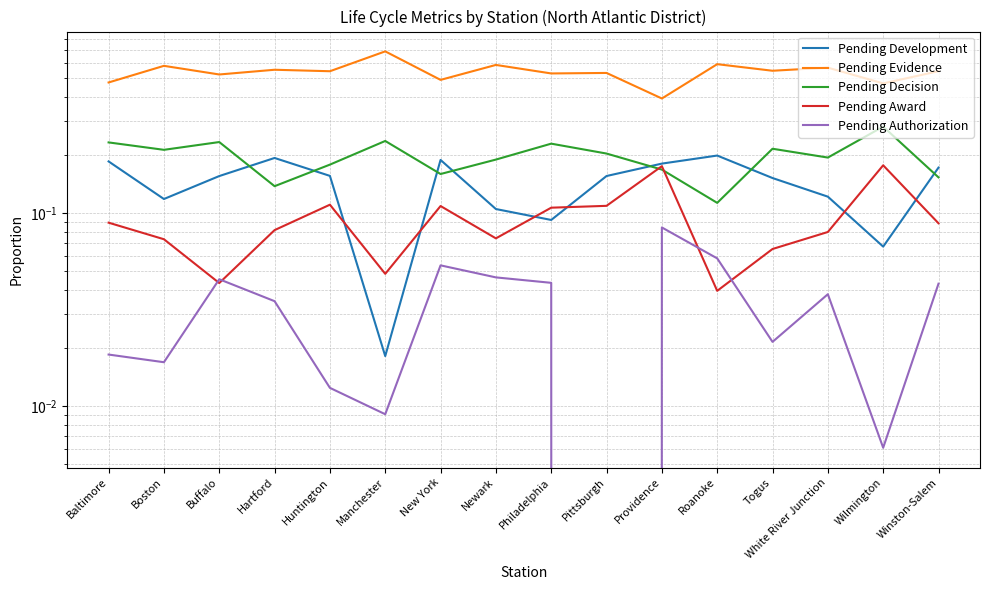

Reading left to right, transcribe all the data shown in this chart.

Pending Development: Baltimore=0.2	Boston=0.1	Buffalo=0.2	Hartford=0.2	Huntington=0.2	Manchester=0.0	New York=0.2	Newark=0.1	Philadelphia=0.1	Pittsburgh=0.2	Providence=0.2	Roanoke=0.2	Togus=0.2	White River Junction=0.1	Wilmington=0.1	Winston-Salem=0.2
Pending Evidence: Baltimore=0.5	Boston=0.6	Buffalo=0.5	Hartford=0.6	Huntington=0.5	Manchester=0.7	New York=0.5	Newark=0.6	Philadelphia=0.5	Pittsburgh=0.5	Providence=0.4	Roanoke=0.6	Togus=0.5	White River Junction=0.6	Wilmington=0.5	Winston-Salem=0.5
Pending Decision: Baltimore=0.2	Boston=0.2	Buffalo=0.2	Hartford=0.1	Huntington=0.2	Manchester=0.2	New York=0.2	Newark=0.2	Philadelphia=0.2	Pittsburgh=0.2	Providence=0.2	Roanoke=0.1	Togus=0.2	White River Junction=0.2	Wilmington=0.3	Winston-Salem=0.2
Pending Award: Baltimore=0.1	Boston=0.1	Buffalo=0.0	Hartford=0.1	Huntington=0.1	Manchester=0.0	New York=0.1	Newark=0.1	Philadelphia=0.1	Pittsburgh=0.1	Providence=0.2	Roanoke=0.0	Togus=0.1	White River Junction=0.1	Wilmington=0.2	Winston-Salem=0.1
Pending Authorization: Baltimore=0.0	Boston=0.0	Buffalo=0.0	Hartford=0.0	Huntington=0.0	Manchester=0.0	New York=0.1	Newark=0.0	Philadelphia=0.0	Pittsburgh=0.0	Providence=0.1	Roanoke=0.1	Togus=0.0	White River Junction=0.0	Wilmington=0.0	Winston-Salem=0.0